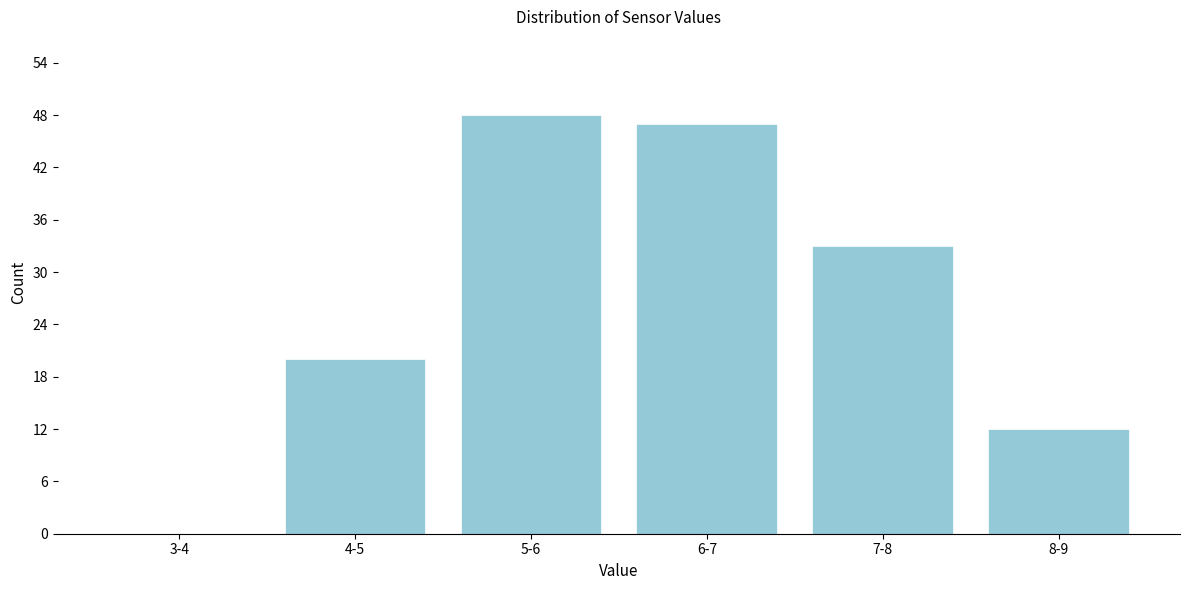

Reading left to right, what are all the values shown in this chart?

3-4=0	4-5=20	5-6=48	6-7=47	7-8=33	8-9=12